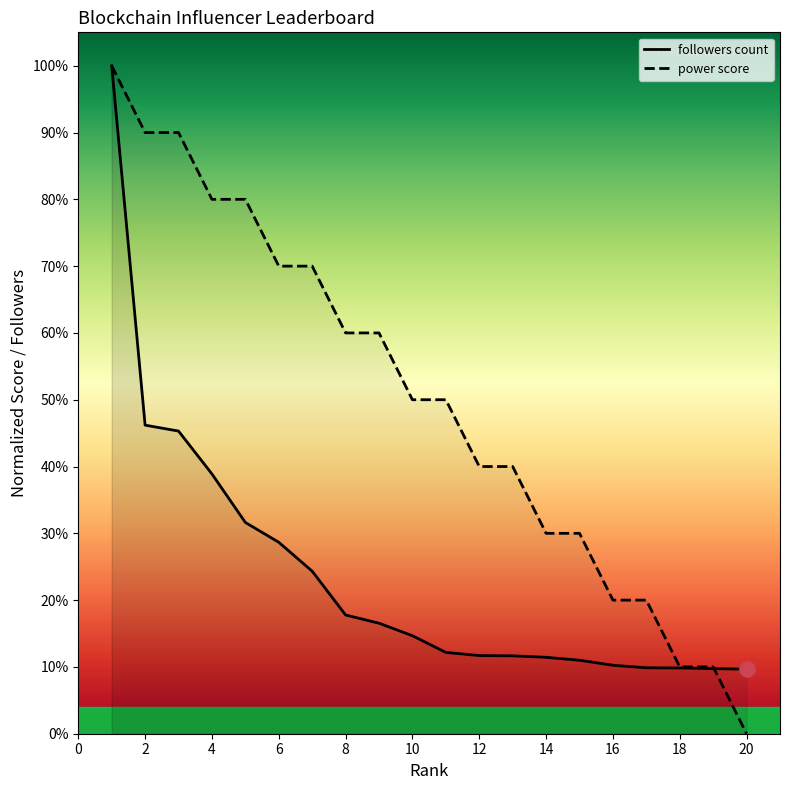

Which series contains the lowest Y value?

power score